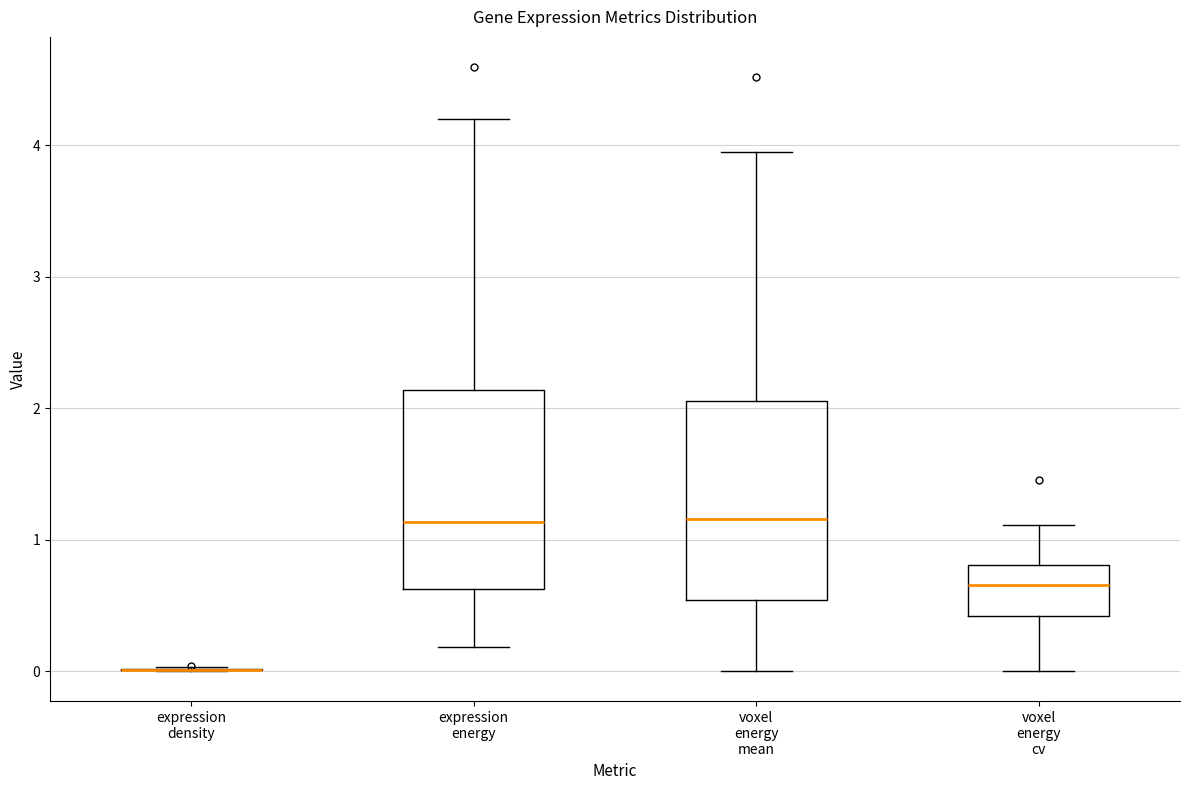

Reading left to right, read every box against the y-axis: the position of its median line, the range the box covers, and the ends of its whiskers. The values are not printed on the chart, so give them approximately, as read against the axis.

expression density: box collapsed to a line at 0.0, whiskers 0.0 to 0.0
expression energy: median 1.1, box 0.6 to 2.1, whiskers 0.2 to 4.2
voxel energy mean: median 1.2, box 0.5 to 2.1, whiskers 0.0 to 3.9
voxel energy cv: median 0.7, box 0.4 to 0.8, whiskers 0.0 to 1.1